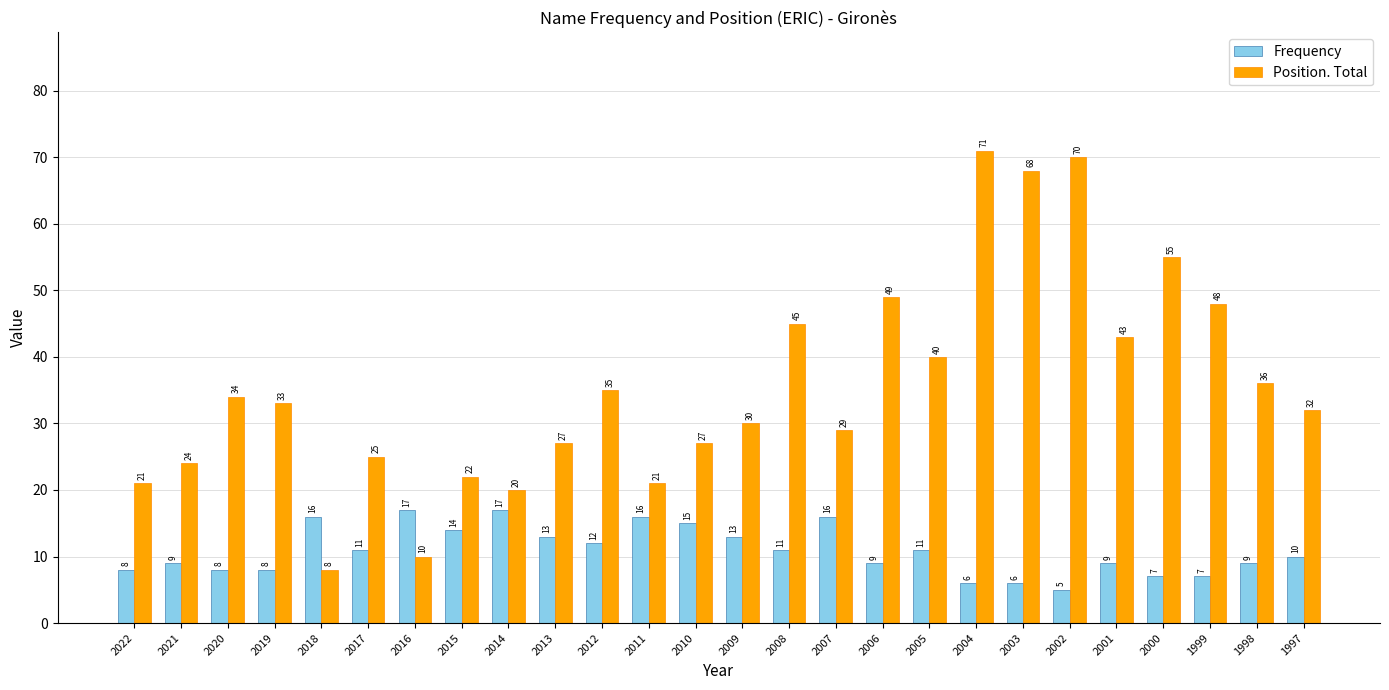

What is the highest value of the Position. Total series?

71